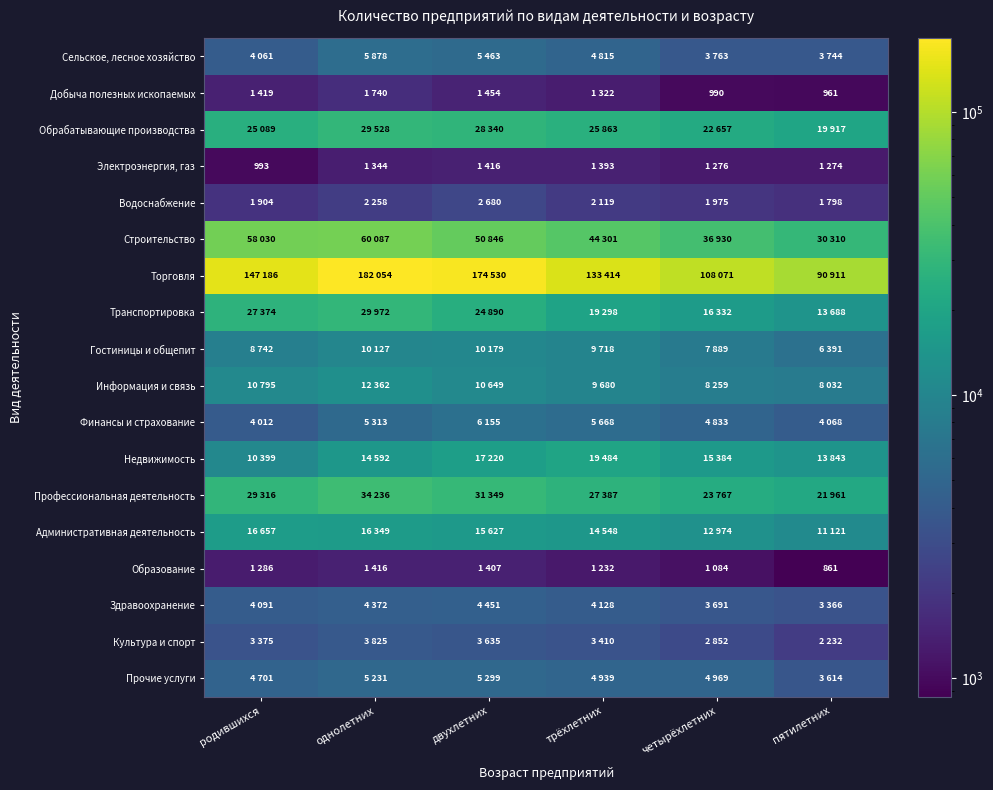

What is the total value across all series at четырёхлетних?

277696